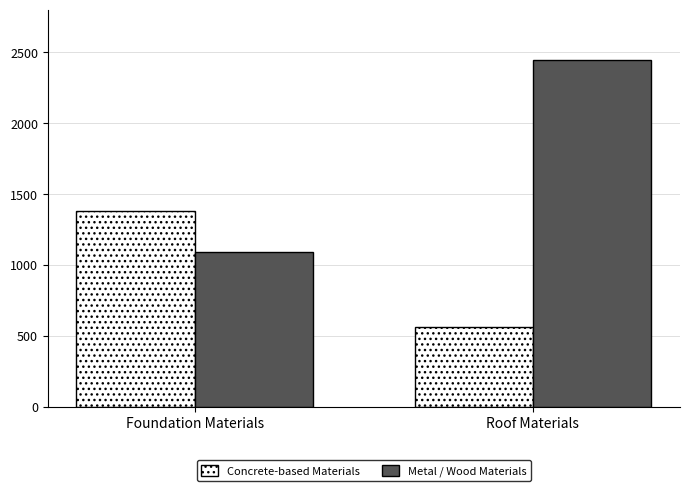

Which label corresponds to the largest value in the chart?

Roof Materials